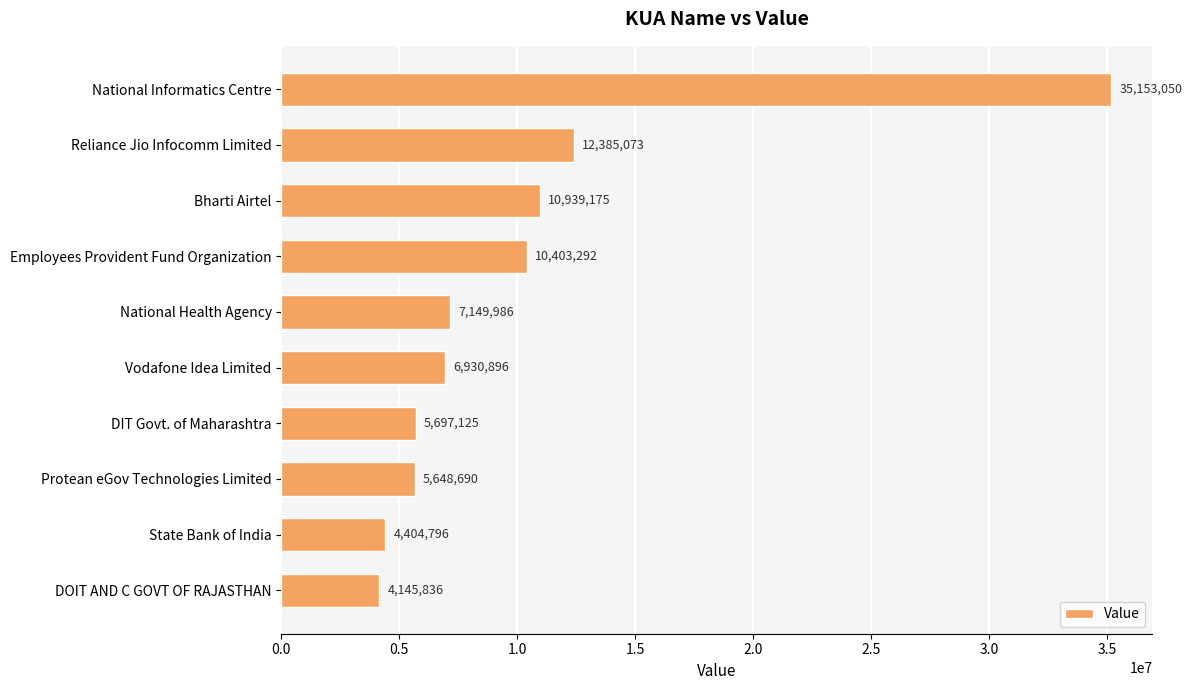

Reading top to bottom, what are all the values shown in this chart?

35153050	12385073	10939175	10403292	7149986	6930896	5697125	5648690	4404796	4145836